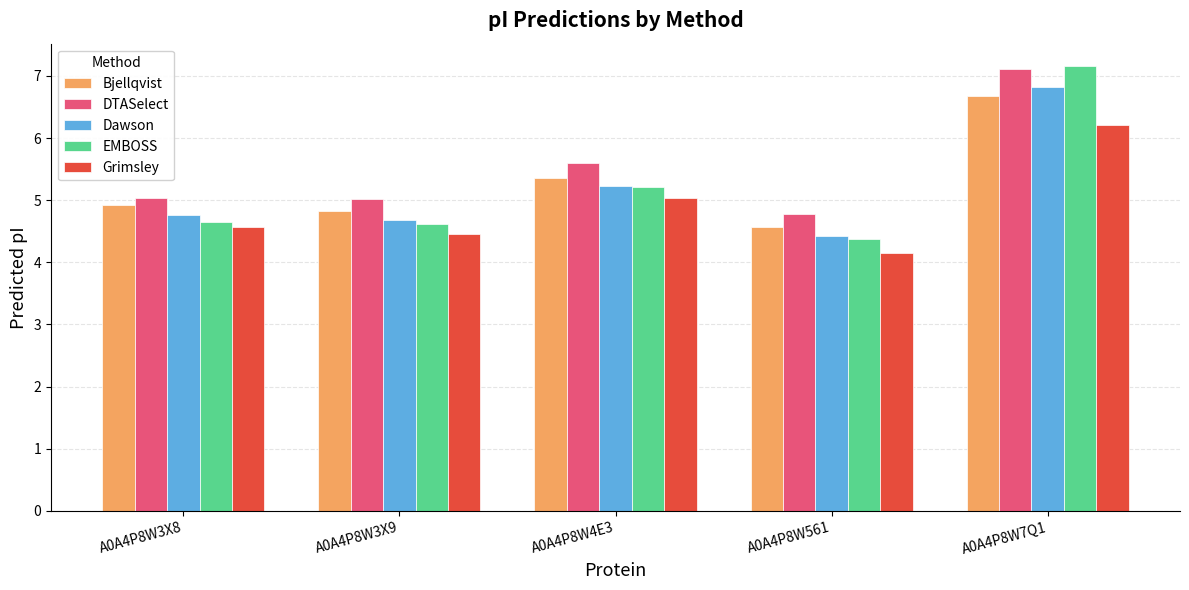

How many bars are there in each group?

5